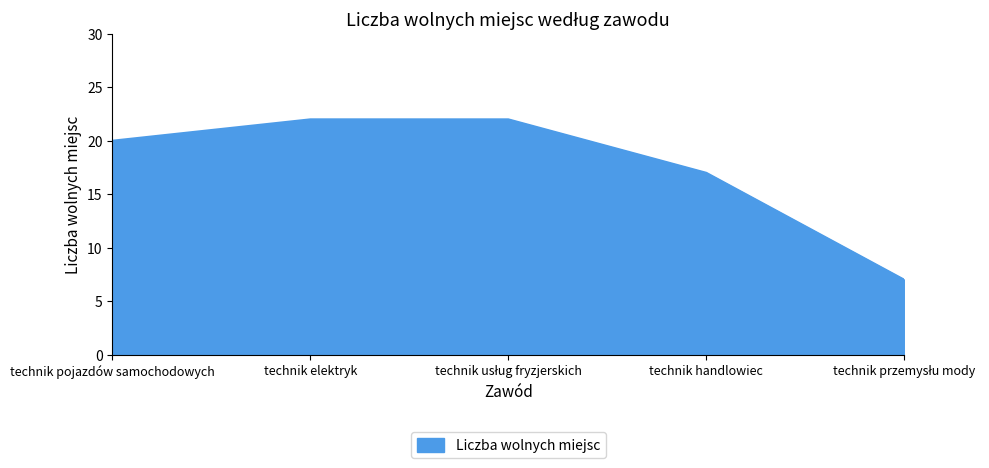

Reading left to right, what are all the values shown in this chart?

20	22	22	17	7